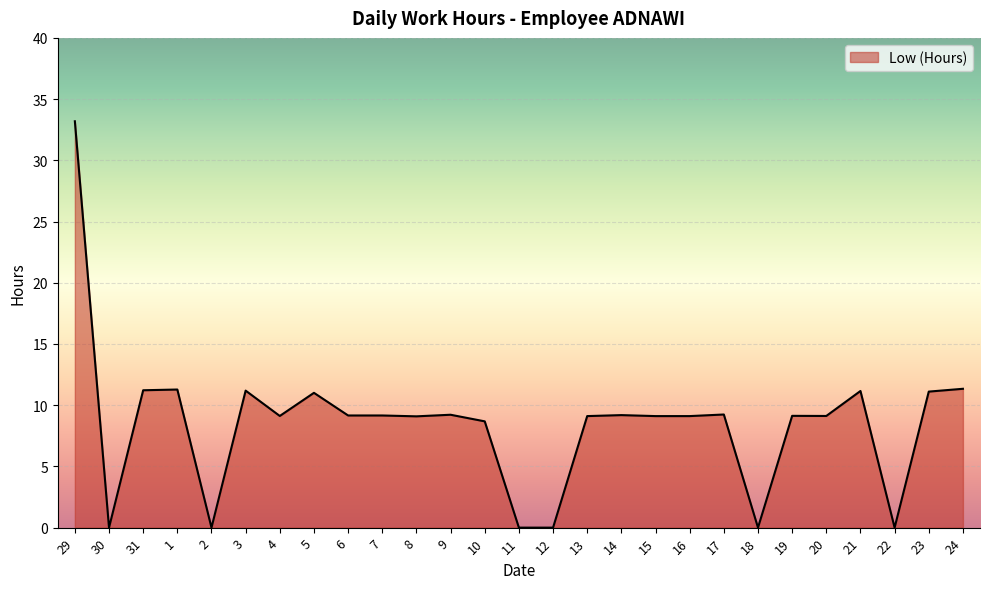

What is the sum of the values at 19 and 12?

9.1